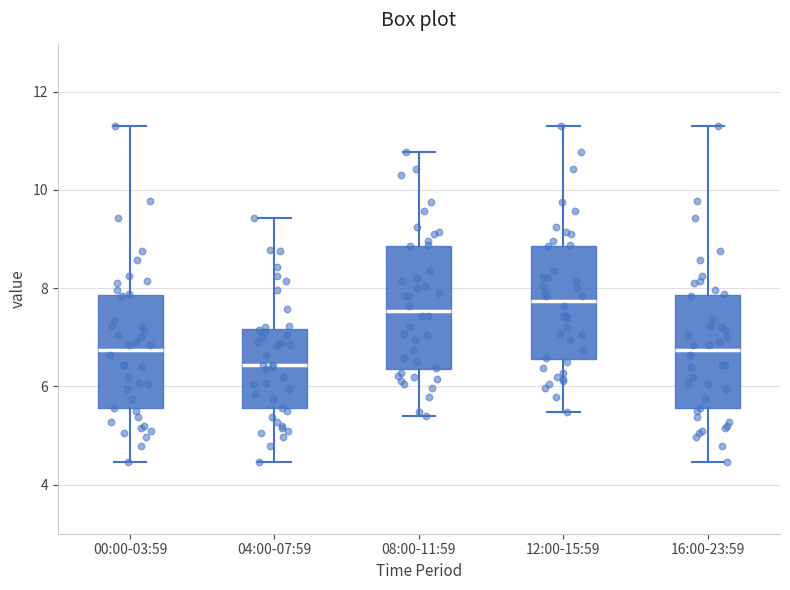

Where does the lower whisker of the box for 08:00-11:59 end on the y-axis? The values are not printed on the chart, so give them approximately, as read against the axis.

5.4